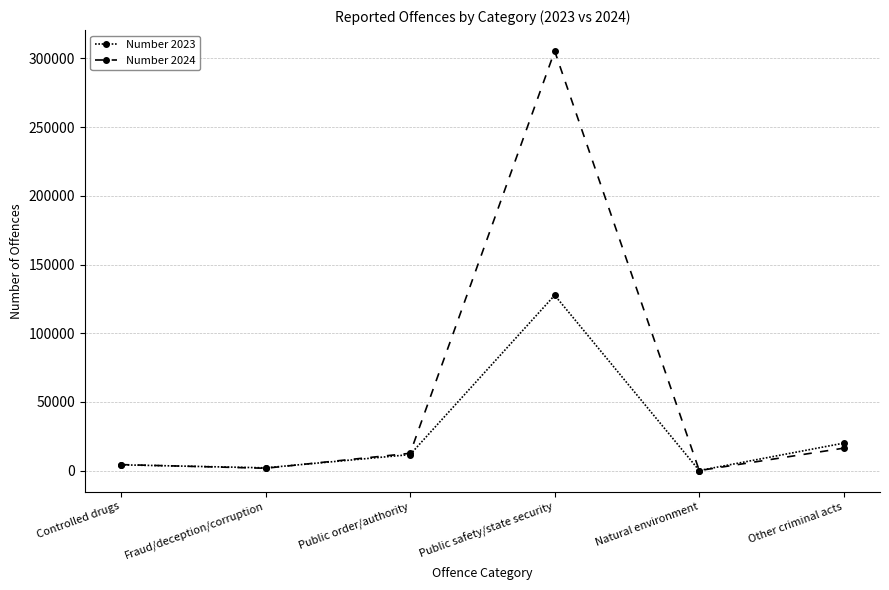

How many intersections are there between Number 2024 and Number 2023?

3